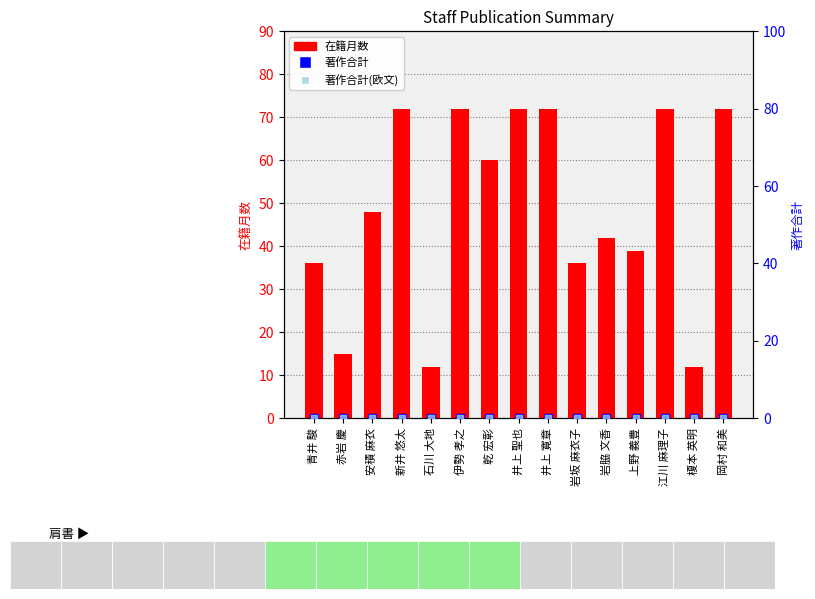

Is the value of 在籍月数 at 赤岩 慶 greater than the value of 著作合計(欧文) at 岡村 和美?

Yes